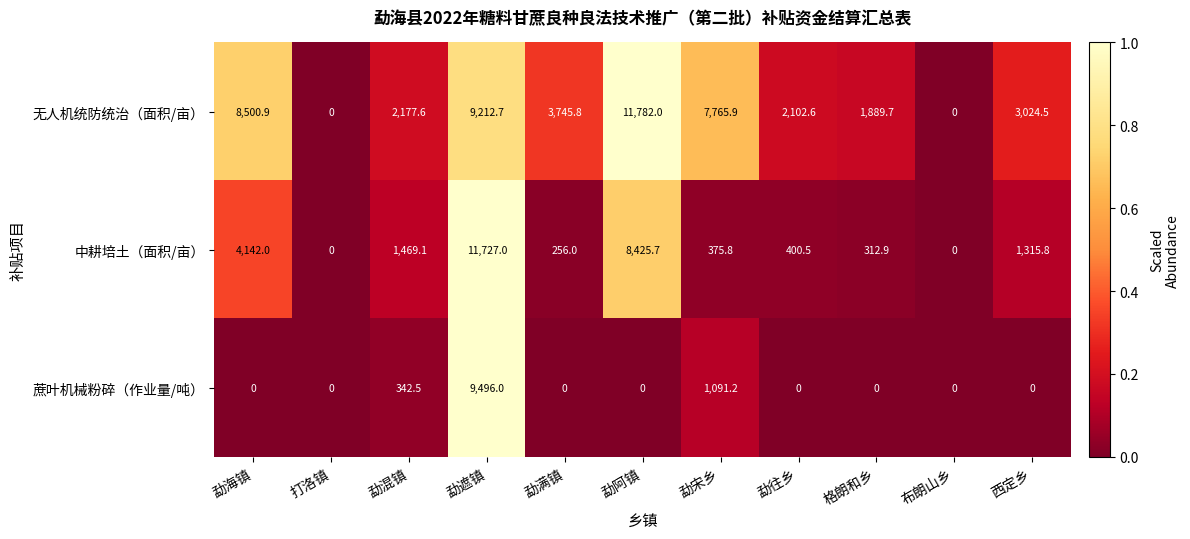

Rank the series by their average value, from highest to lowest.

无人机统防统治（面积/亩）, 中耕培土（面积/亩）, 蔗叶机械粉碎（作业量/吨）